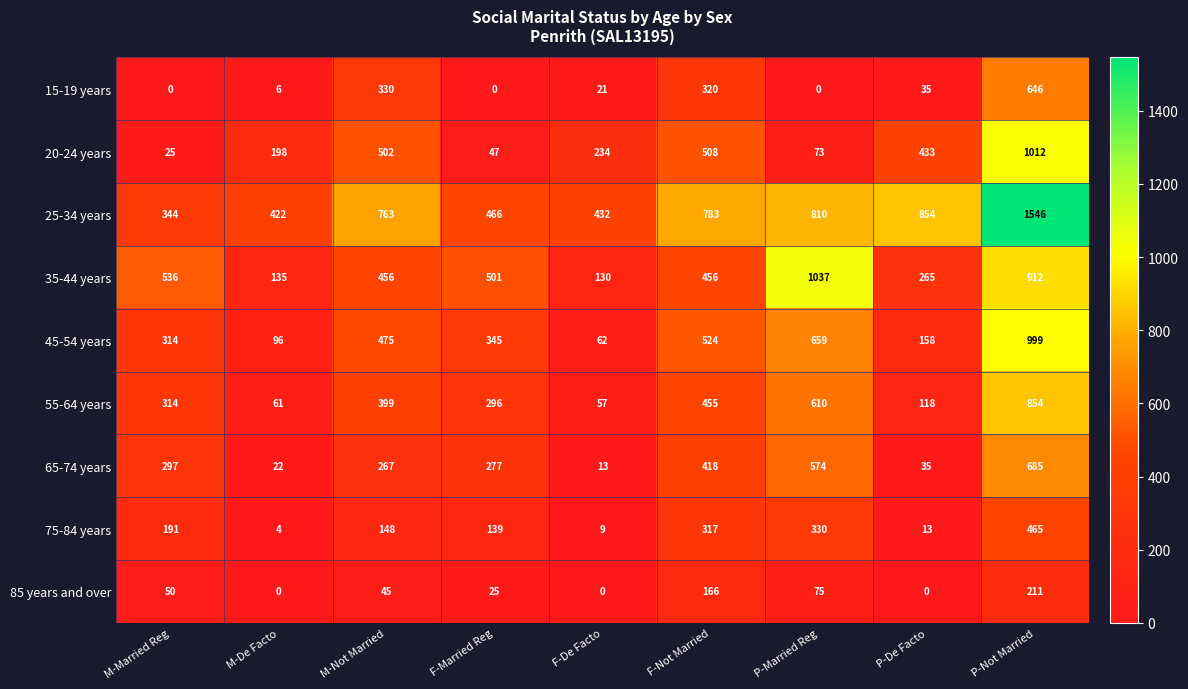

What is the average value of the 85 years and over series?

64